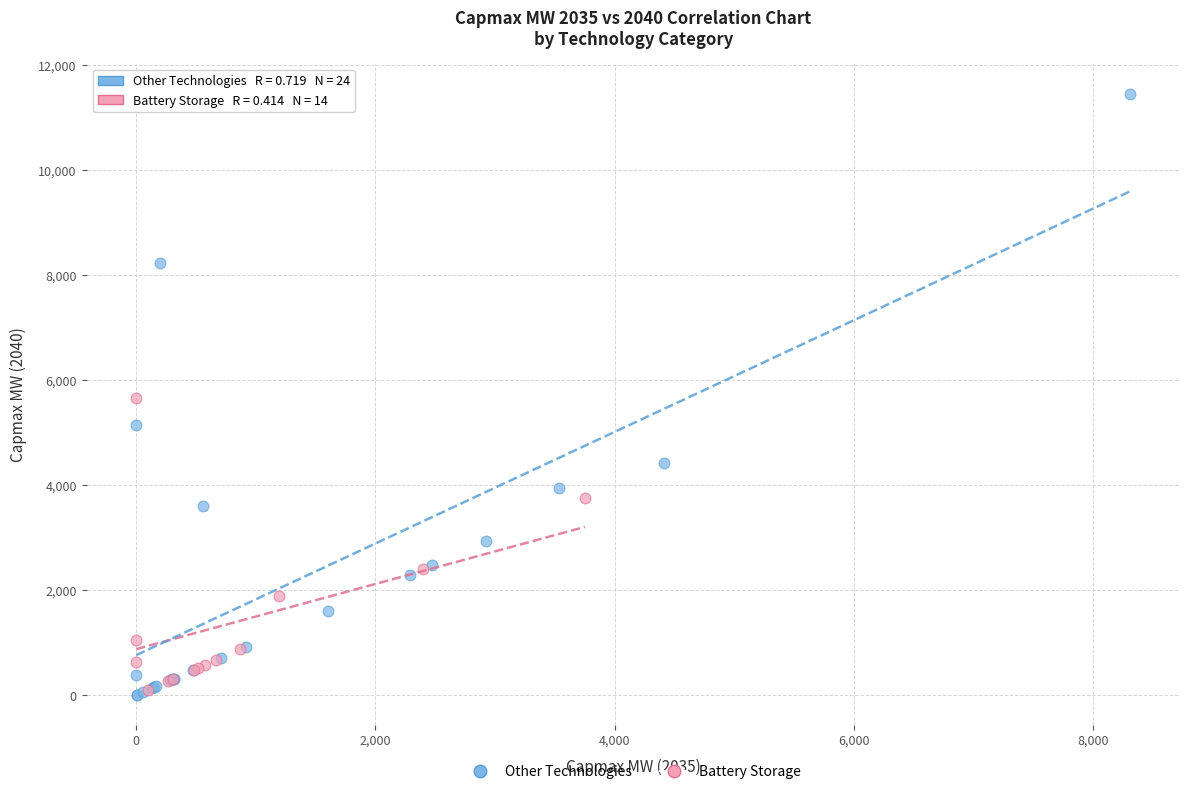

Which series has the largest Y range (max minus min)?

Other Technologies